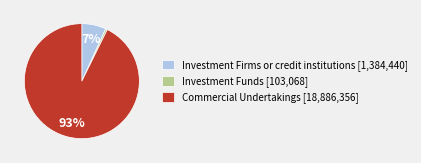

Which slice is the smallest?

Investment Funds